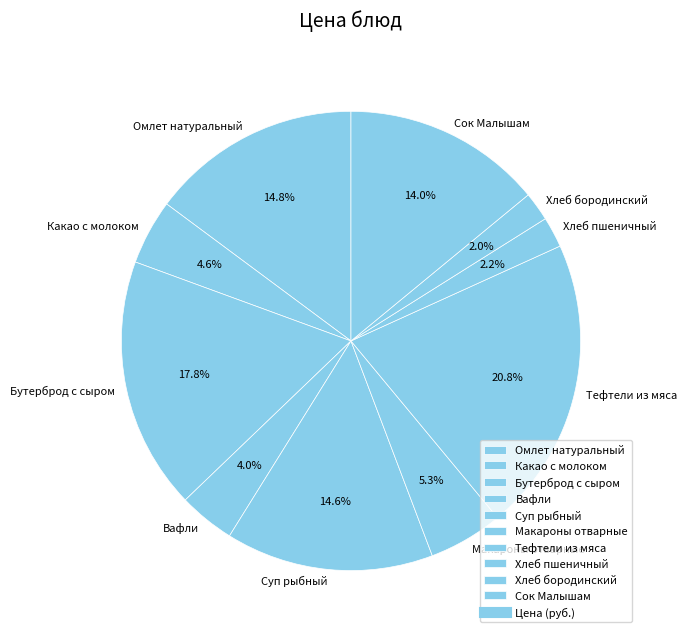

The Тефтели из мяса slice represents 21% of the pie. True or false?

True